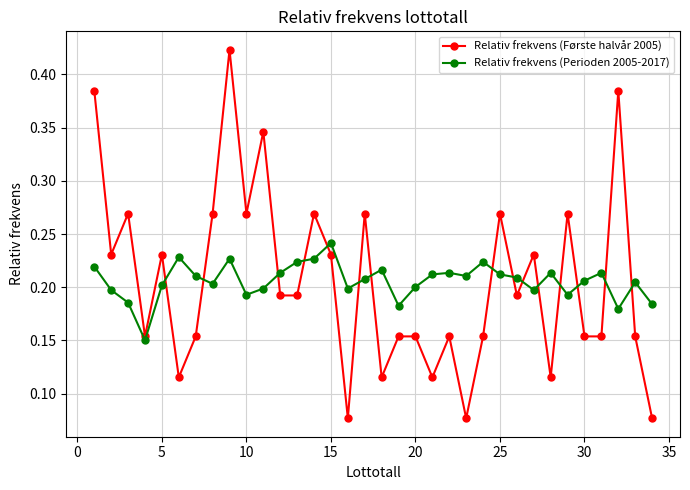

Which series has the widest spread of values?

Relativ frekvens (Første halvår 2005)